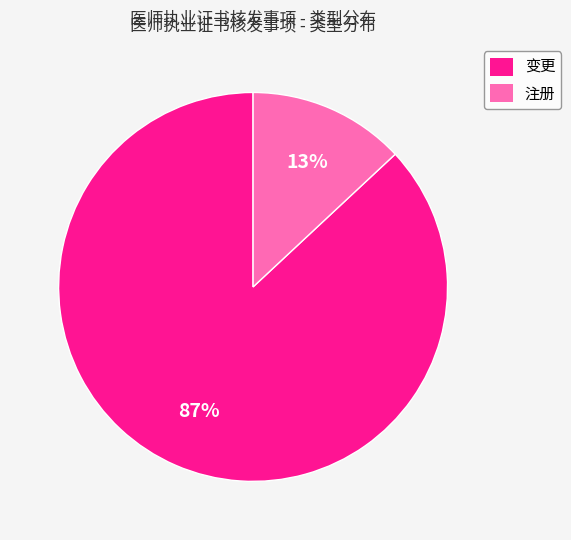

What is the largest slice in the pie chart?

变更